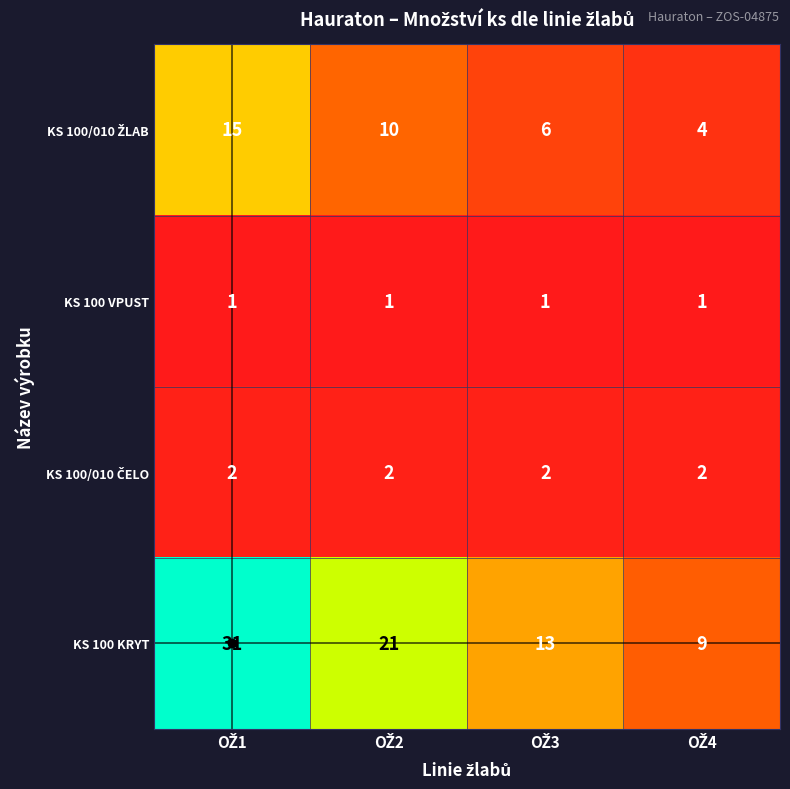

Which series has the widest spread of values?

KS 100 KRYT